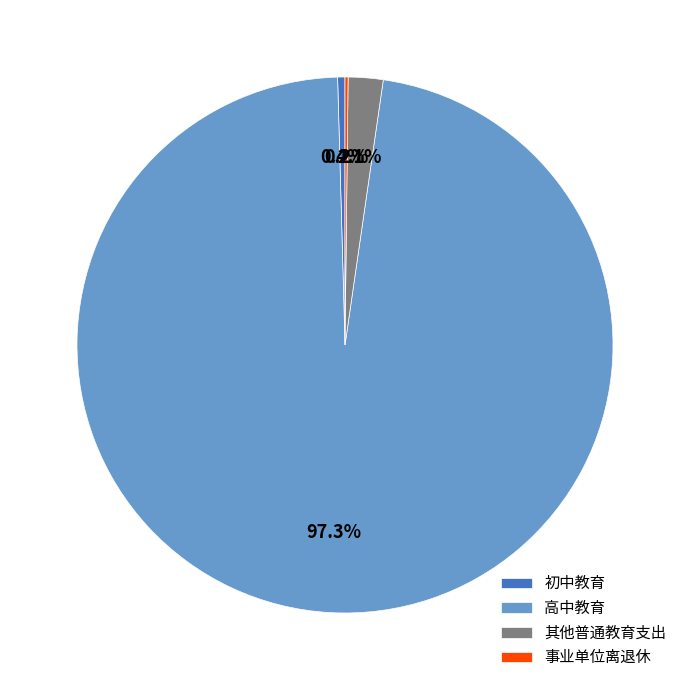

Is 高中教育 the majority of the pie?

Yes